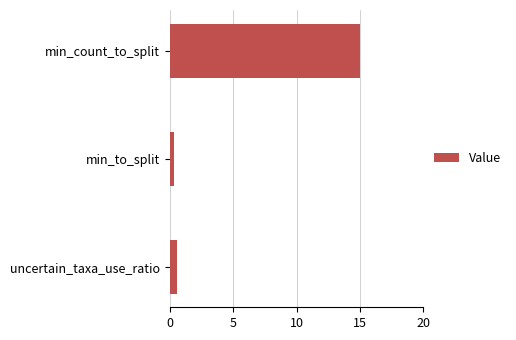

Is it true that the value at min_count_to_split is 15.0?

True